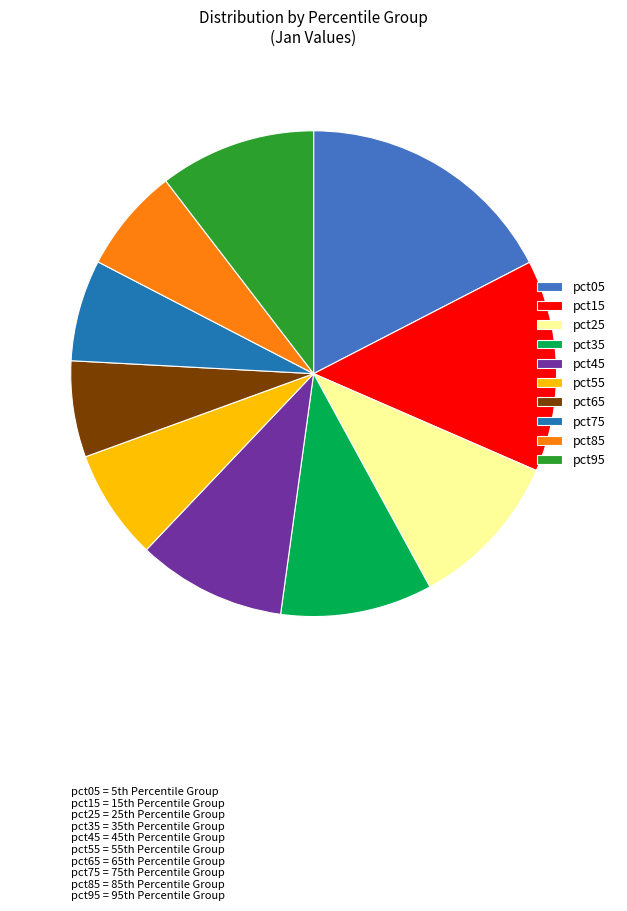

Is there a majority slice in this chart?

No